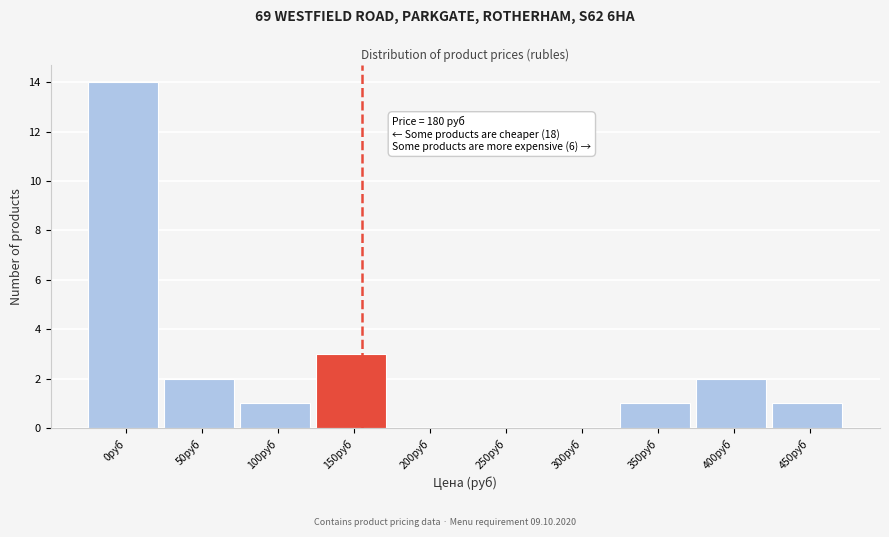

Reading left to right, what are all the values shown in this chart?

0руб=14	50руб=2	100руб=1	150руб=3	200руб=0	250руб=0	300руб=0	350руб=1	400руб=2	450руб=1